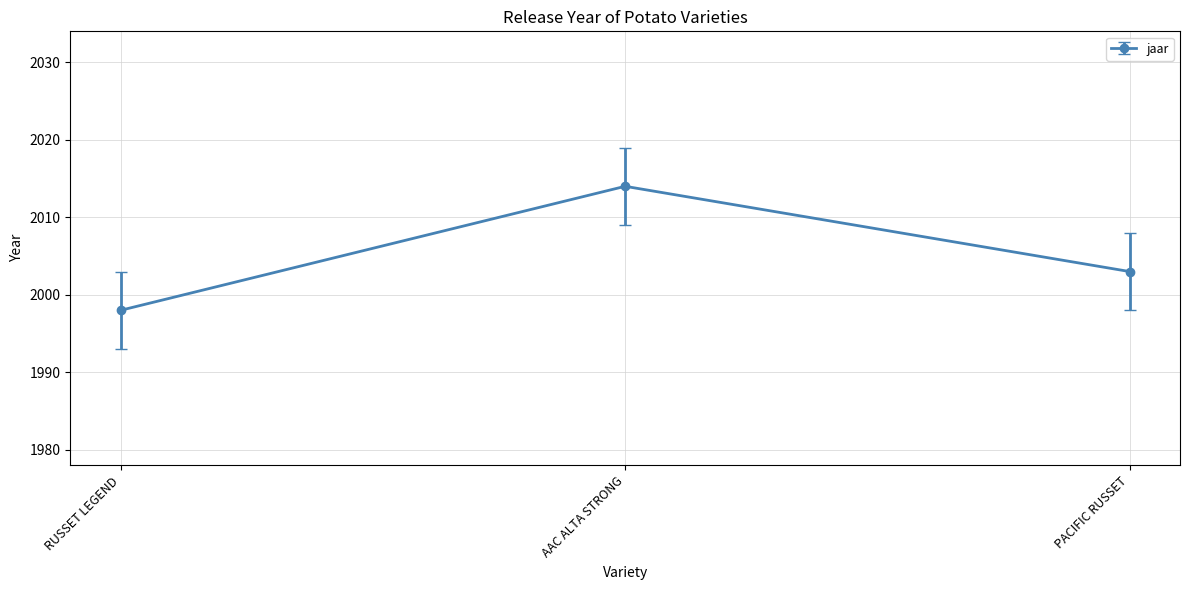

What is the label of the 1st point from the left?

RUSSET LEGEND